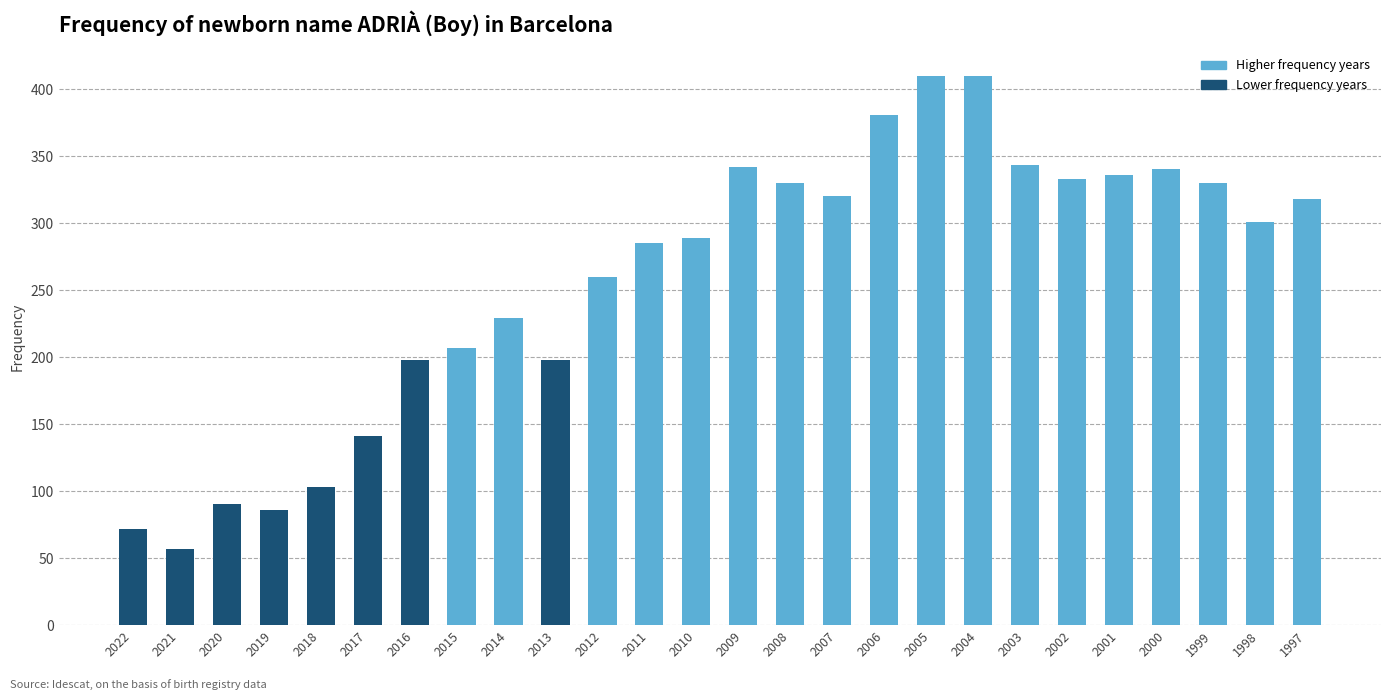

What is the change in value from 2015 to 2000?

+133